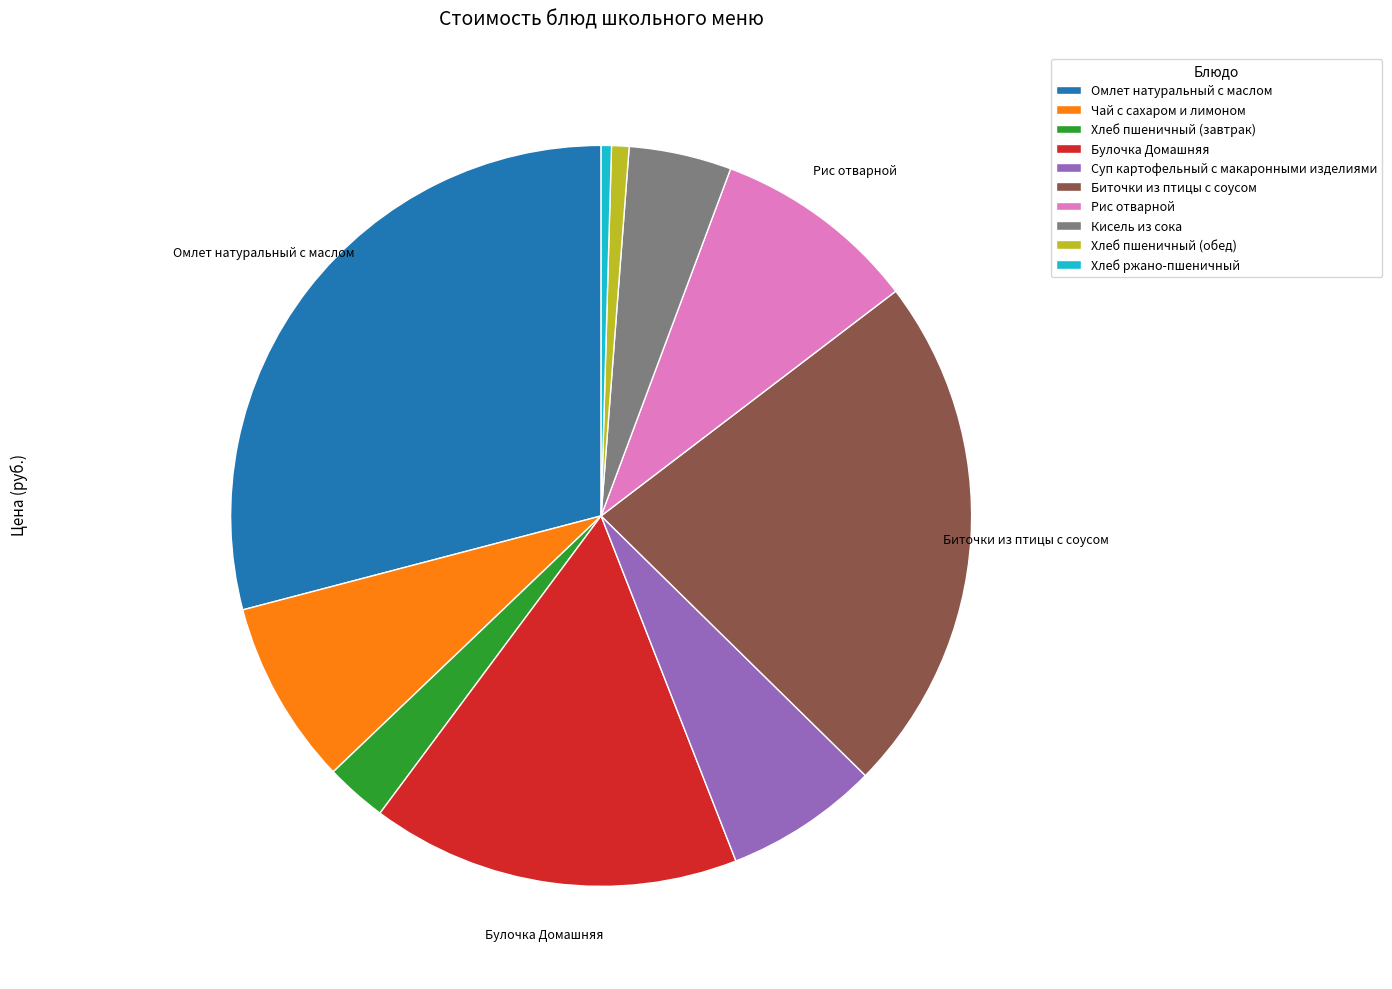

Is the sum of Чай с сахаром и лимоном and Хлеб пшеничный (завтрак) greater than half?

No